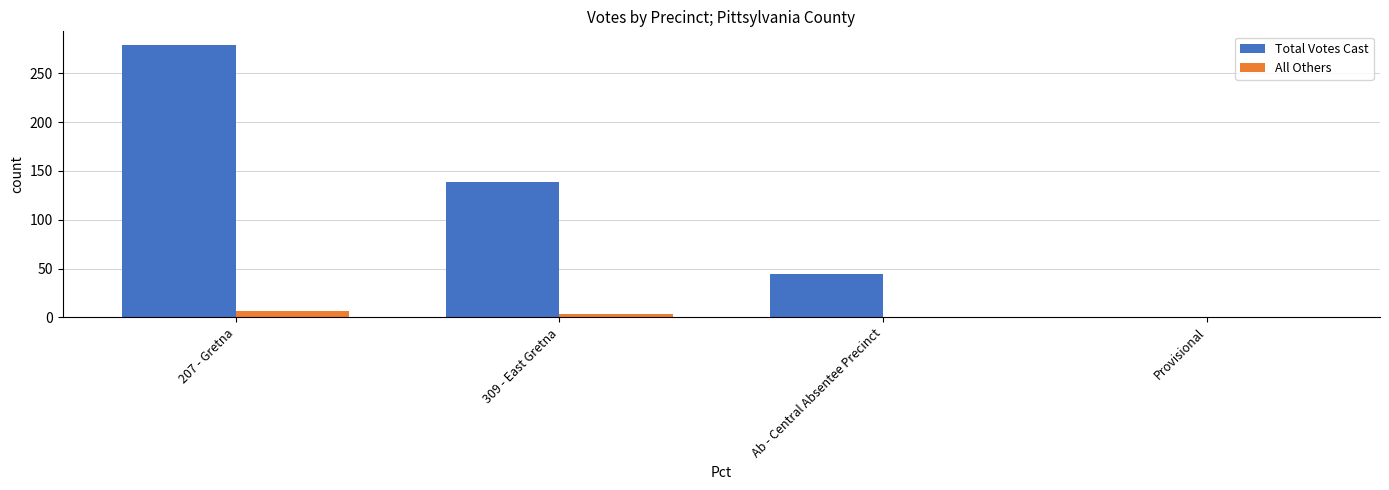

At which category is the sum across all series the highest?

207 - Gretna